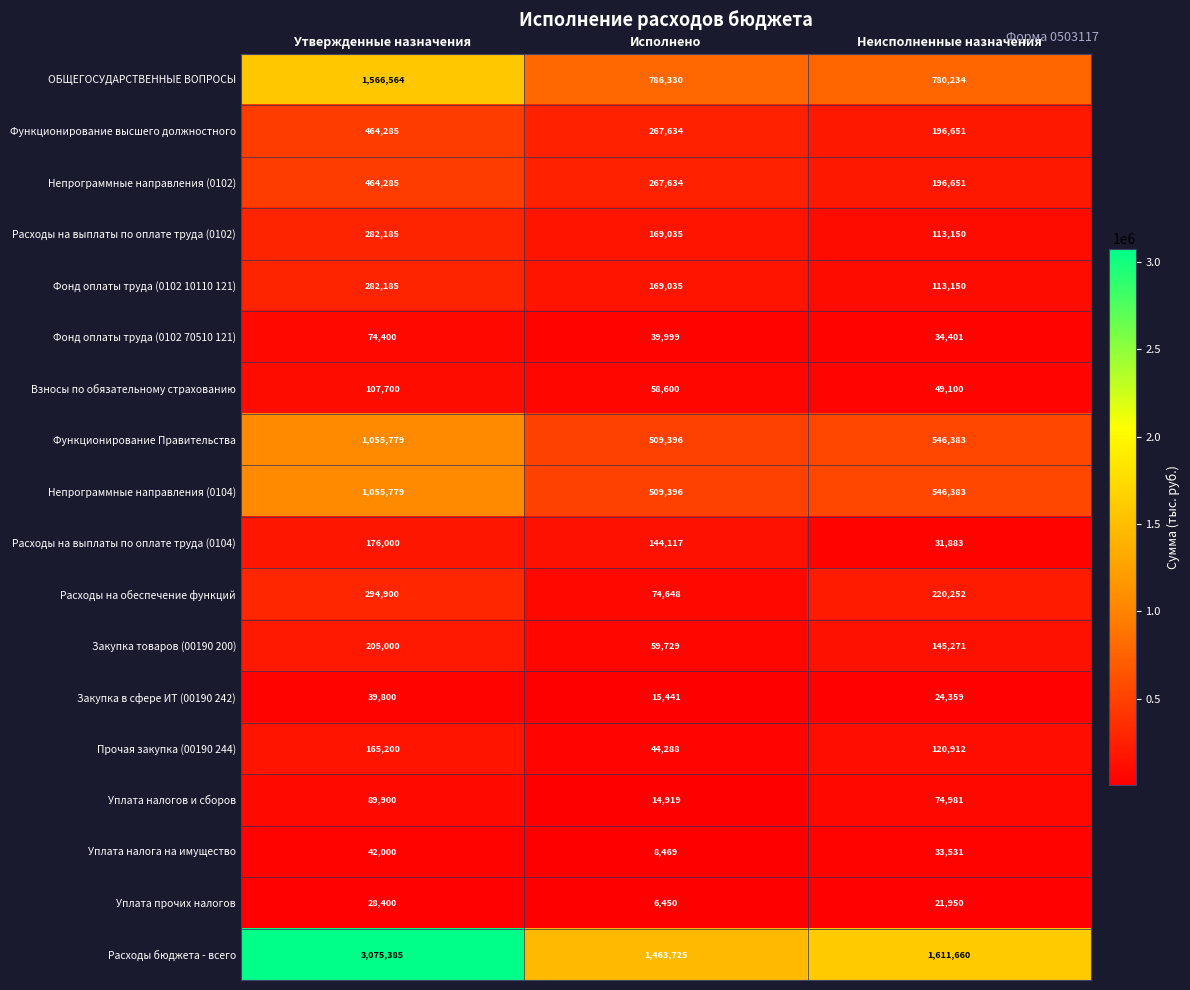

At which label does Непрограммные направления (0102) first exceed 267634?

Утвержденные назначения